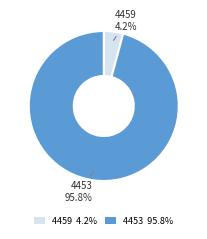

What is the smallest slice in the pie chart?

4459